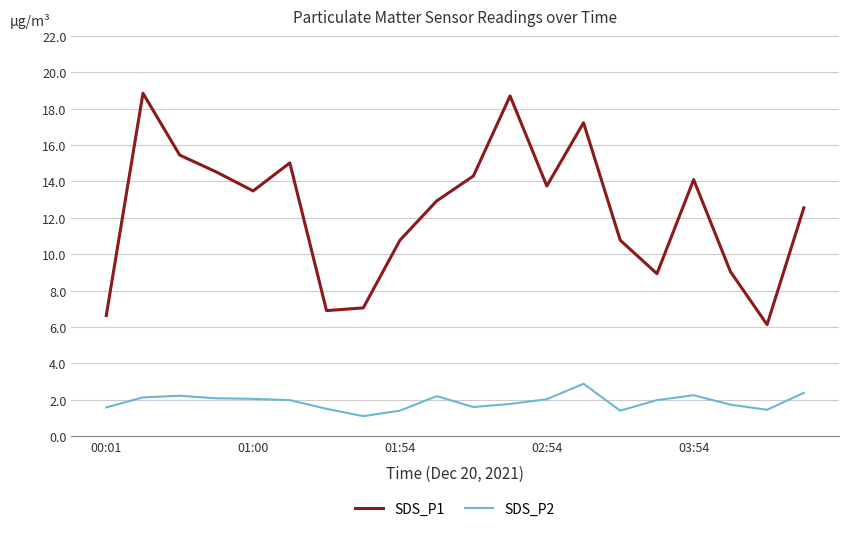

At how many categories does at least one series exceed 2?

20